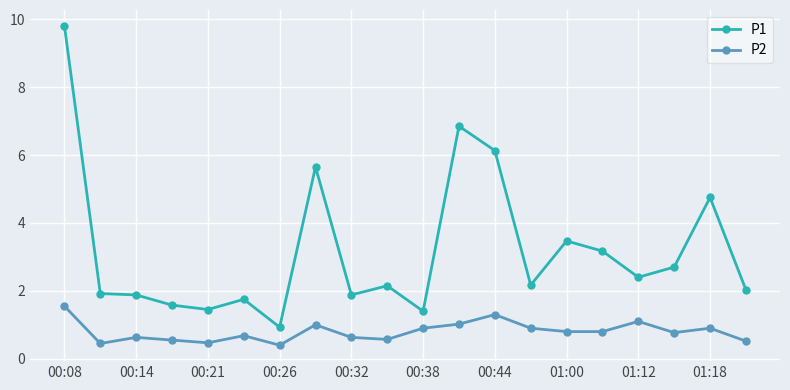

Which series has the widest spread of values?

P1